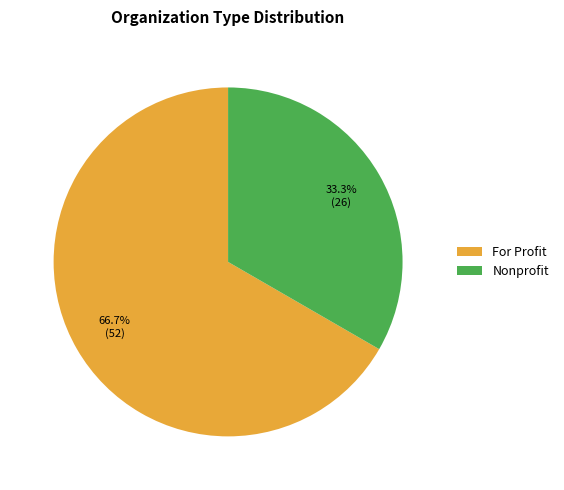

Which slice represents more than half of the pie?

For Profit